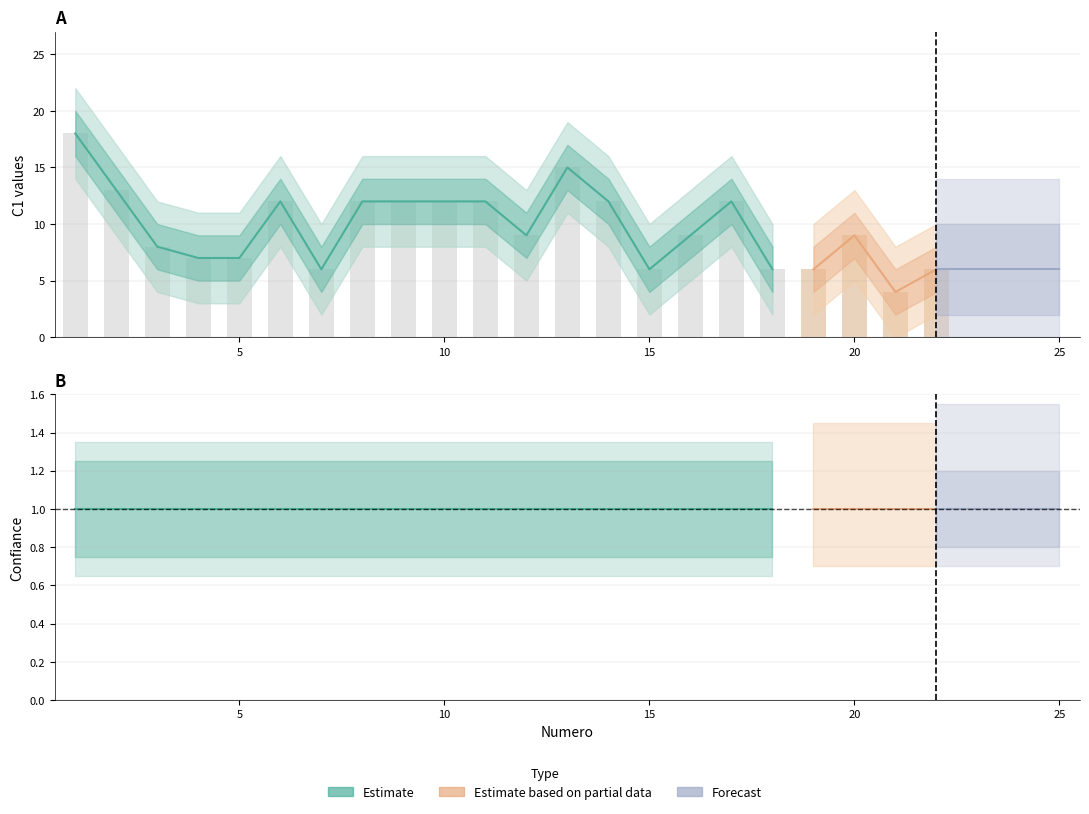

At which label is confiance_upper closest to 1?

1